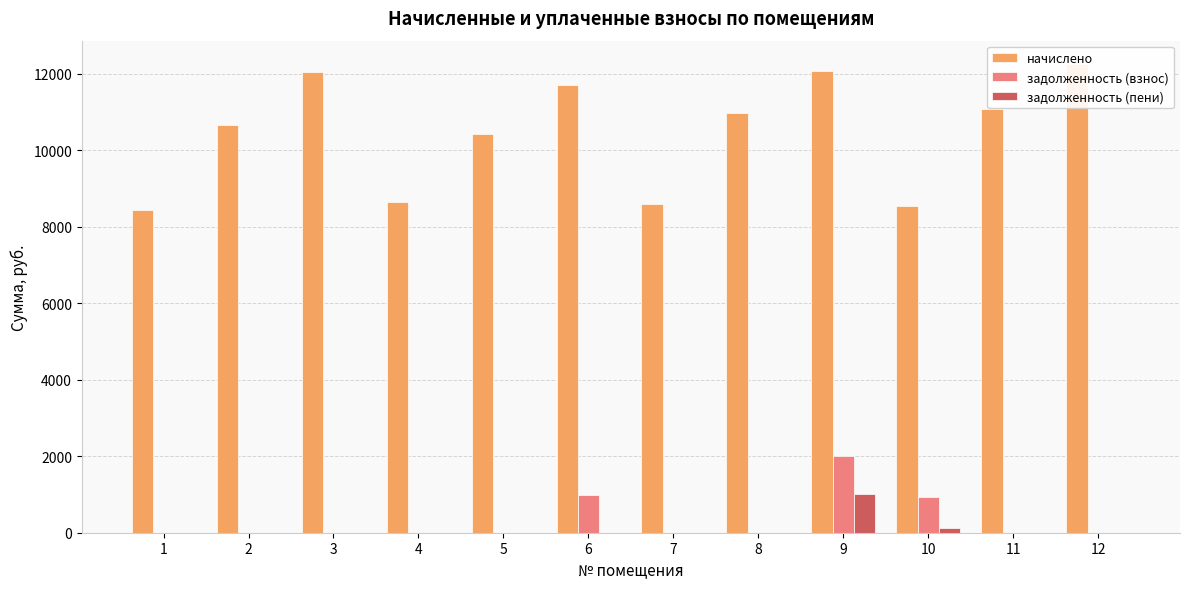

True or false: задолженность (взнос) has a value of 1338.1 at 3.

False